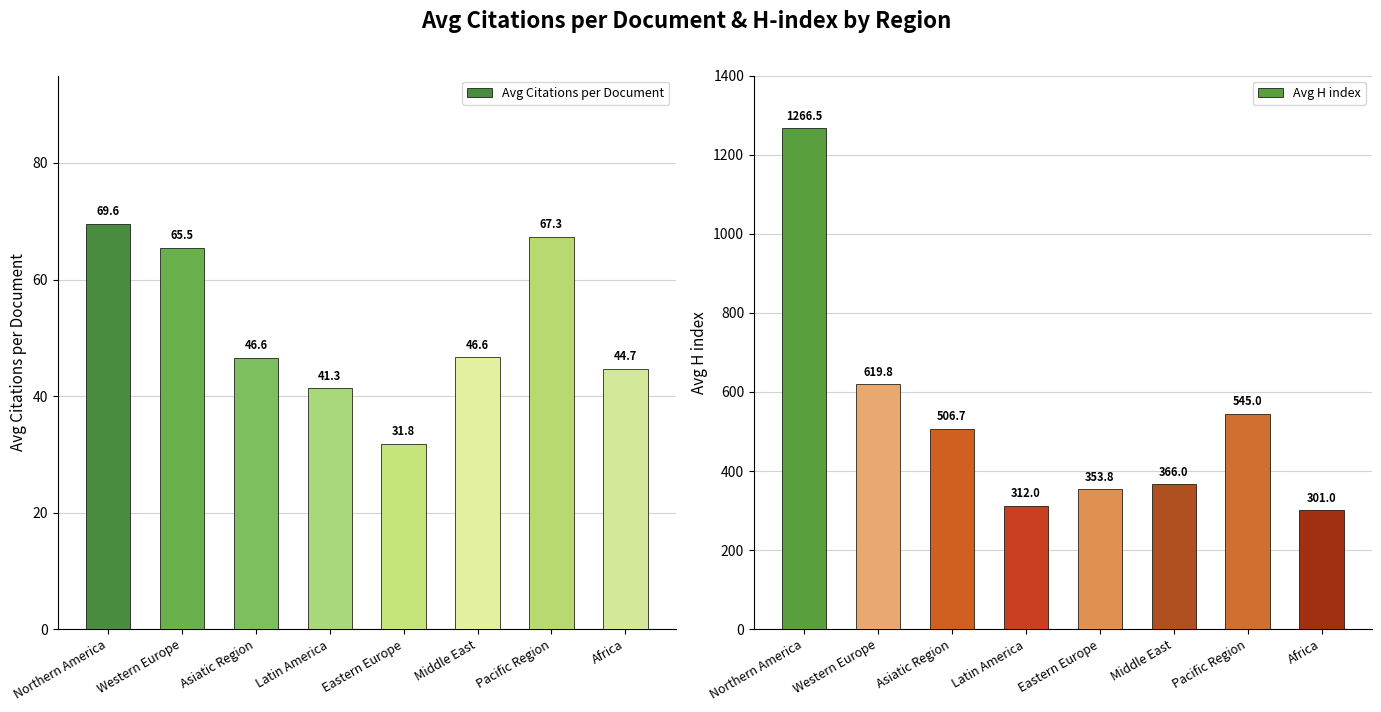

List the series in order of their peak value, highest first.

Avg H index, Avg Citations per Document